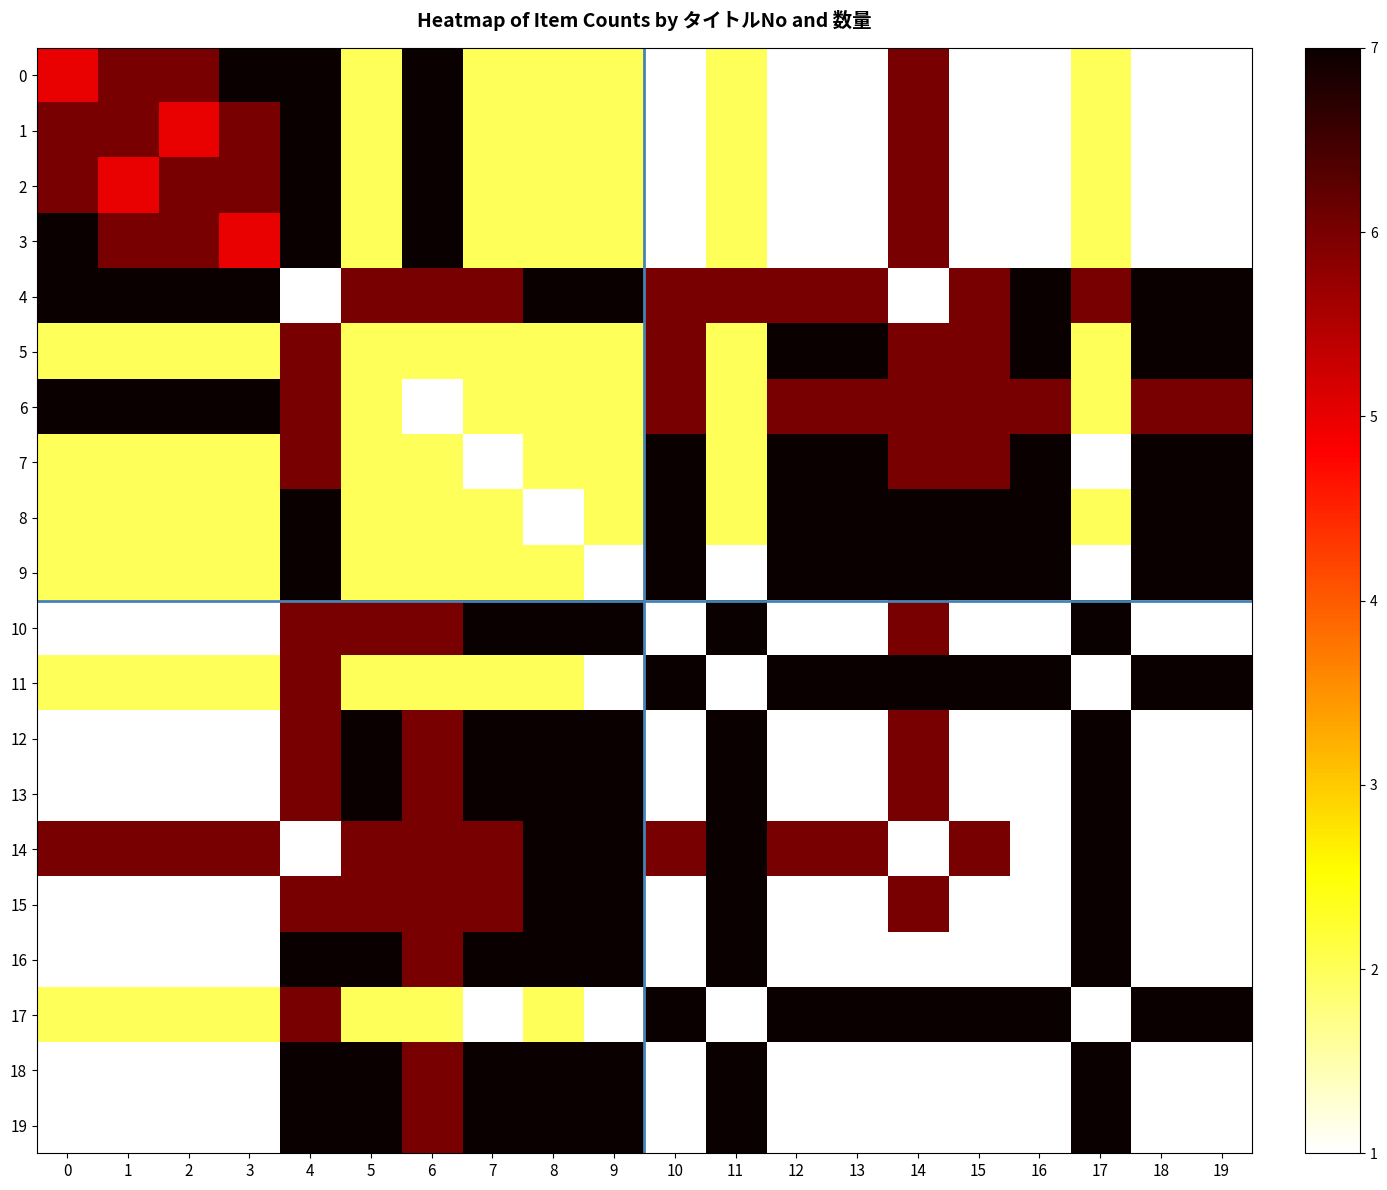

At 0, list the series in order from largest to smallest.

3, 4, 6, 1, 2, 14, 0, 5, 7, 8, 9, 11, 17, 10, 12, 13, 15, 16, 18, 19